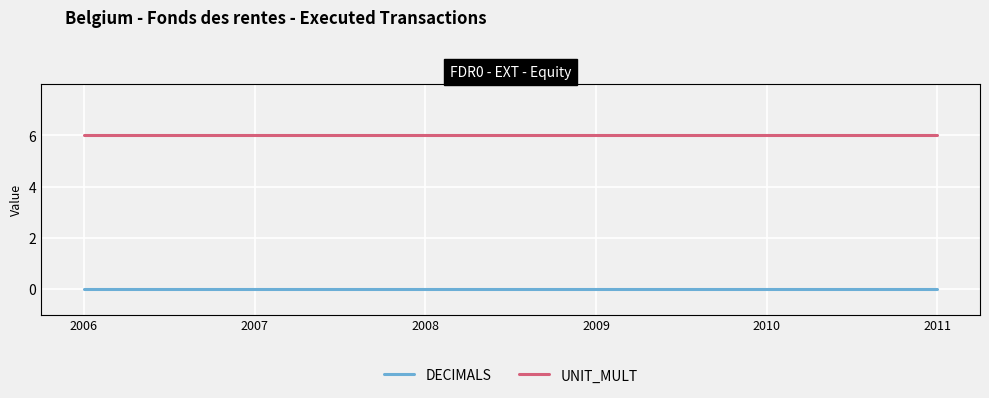

How many series are shown in this chart?

2